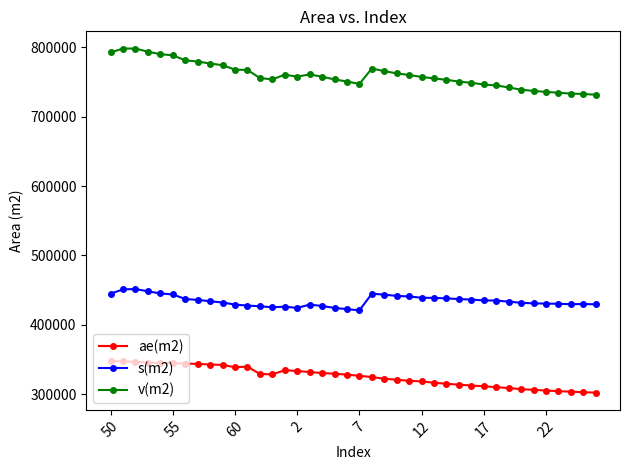

In ae(m2), how many points are lower than both neighbors (excluding endpoints)?

2